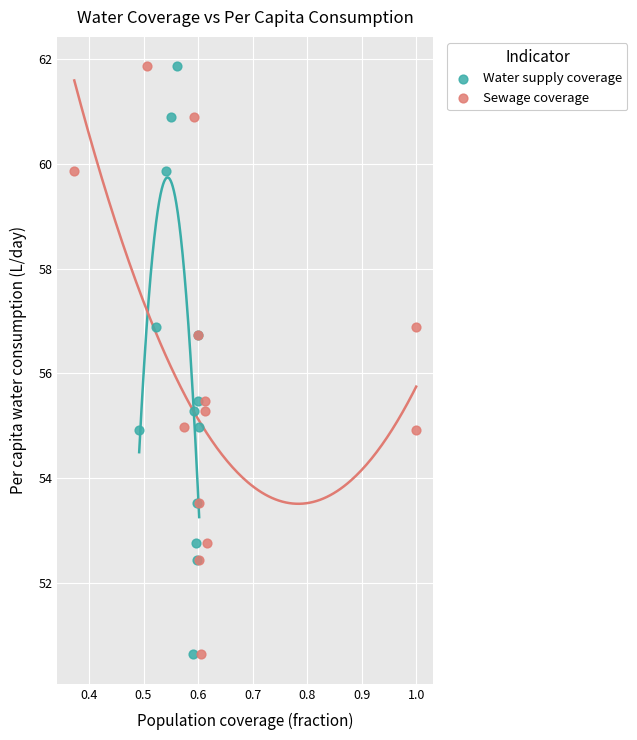

What are all the series names shown in the legend?

Water supply coverage, Sewage coverage